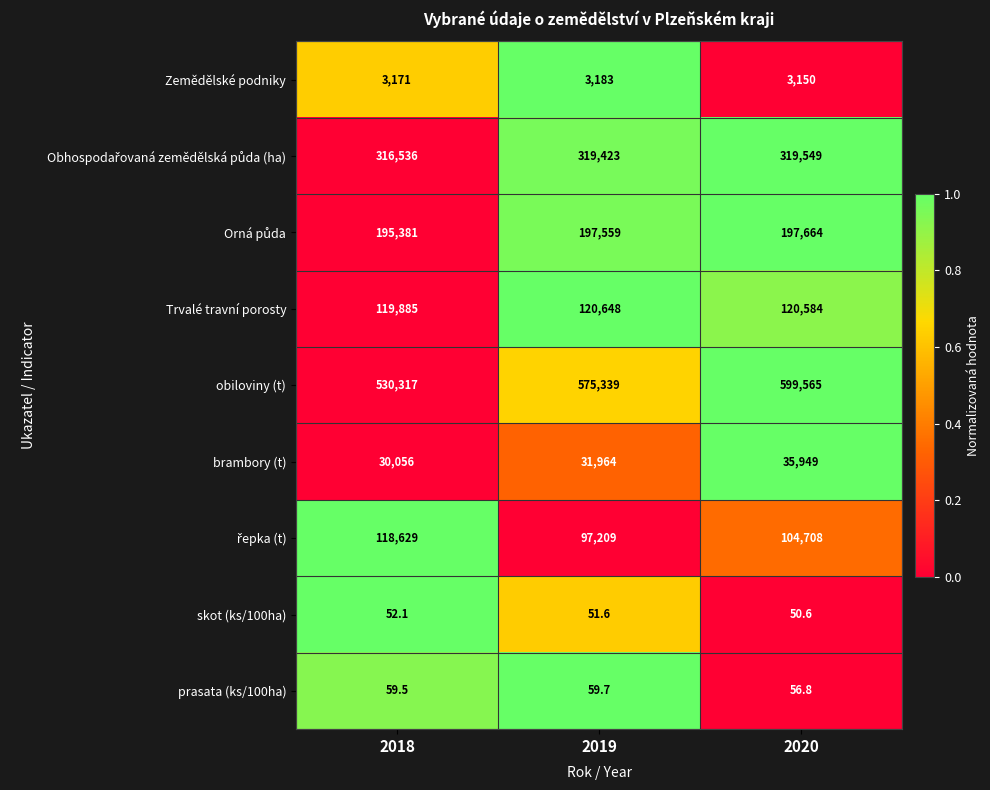

What is the difference between the maximum and minimum values in the brambory (t) series?

5893.0